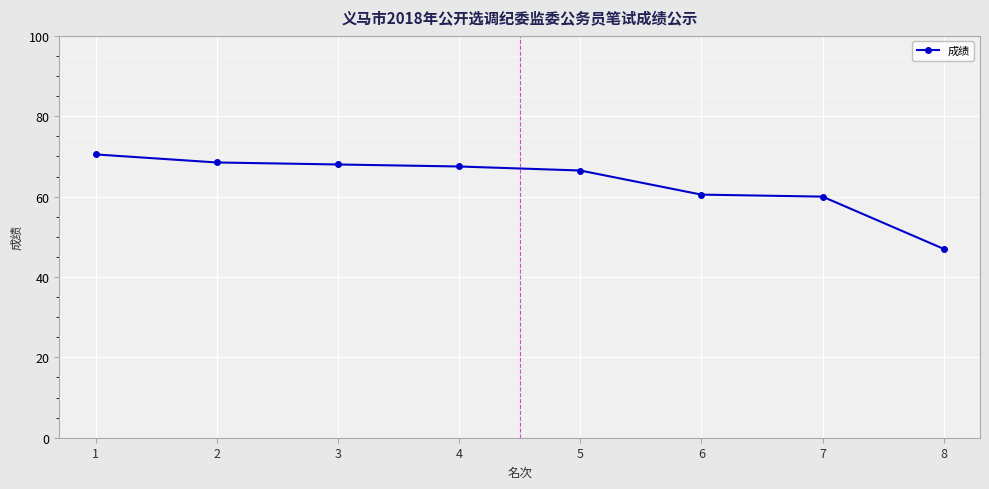

True or false: the data shows 47.0 at 8.

True